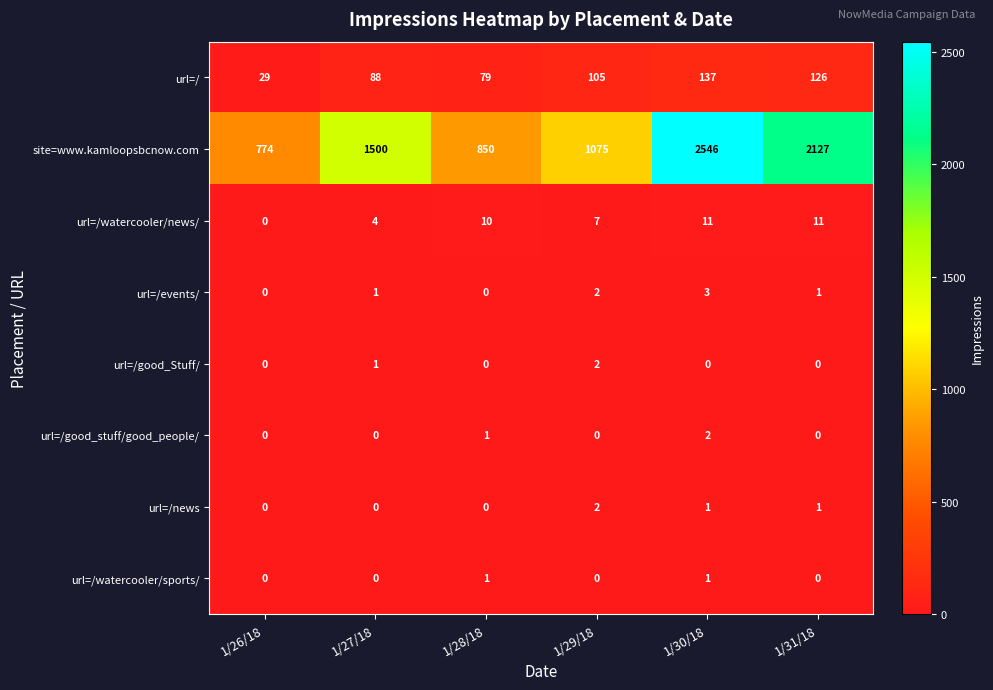

What is the total value across all series at 1/27/18?

1594